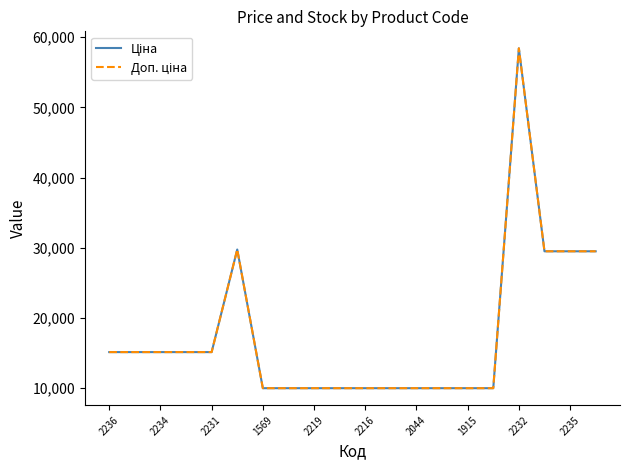

Is this an area chart (filled region under the line)?

No